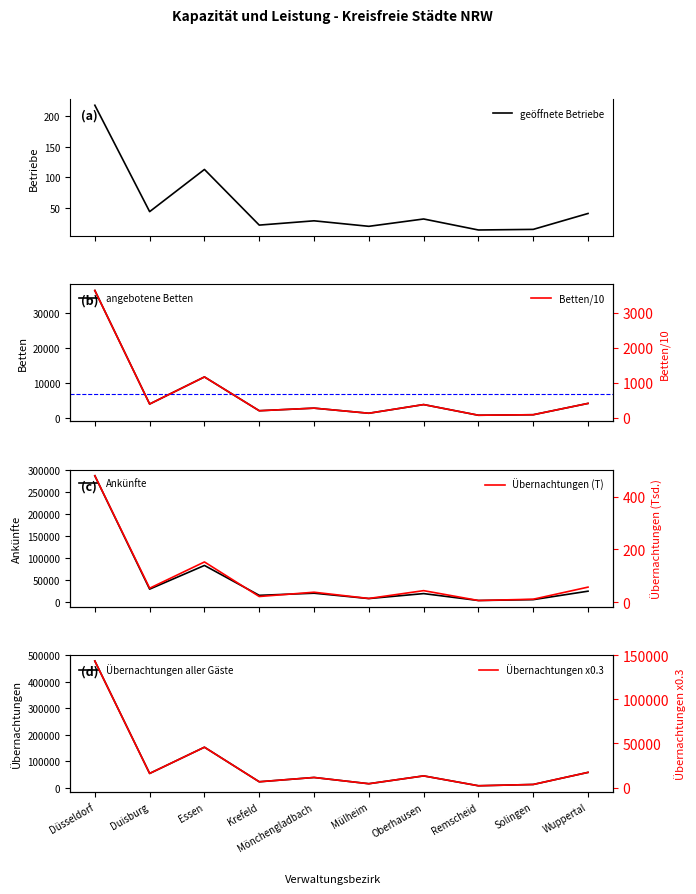

The Übernachtungen aller Gäste series shows 299.2 at Düsseldorf. True or false?

False